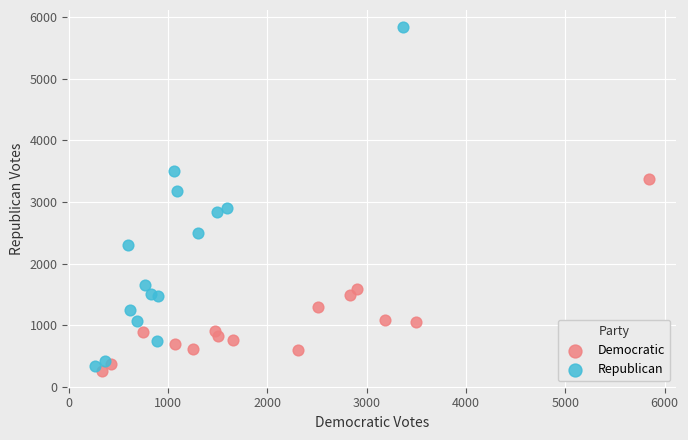

Which series contains the highest Y value?

Republican